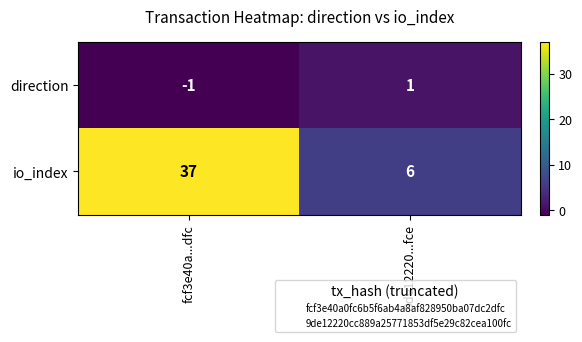

Reading left to right, what are all the values shown in this chart?

direction: -1	1
io_index: 37	6